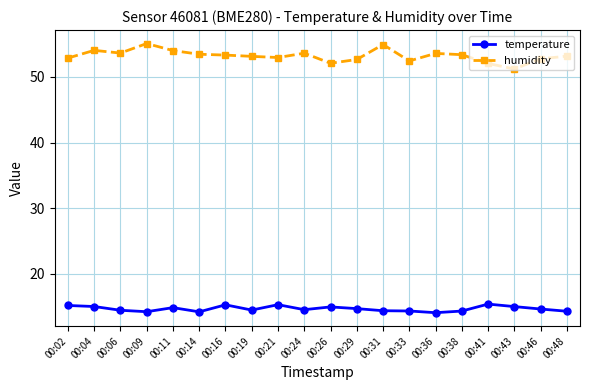

What is the sum of the temperature values at 00:48 and 00:46?

29.0